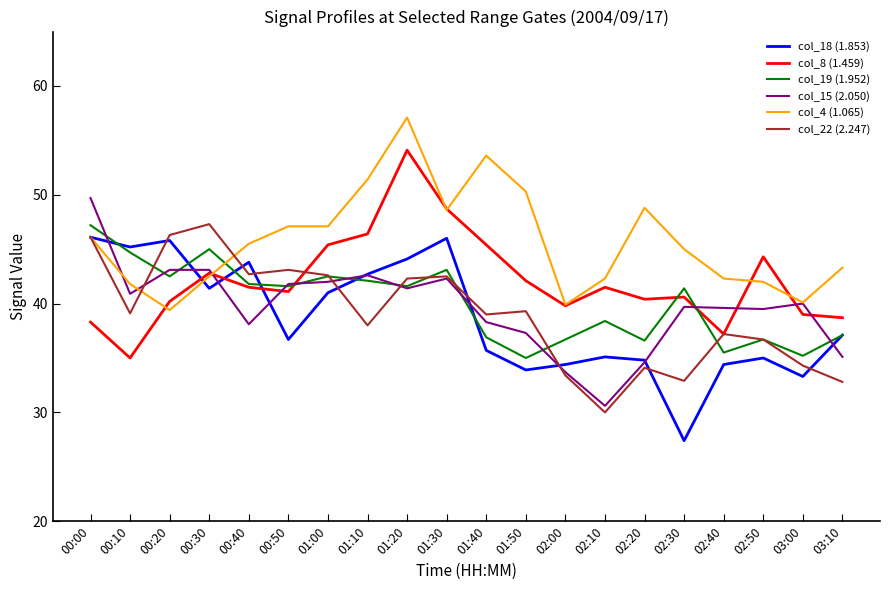

At which label does col_19 (1.952) reach its peak?

00:00